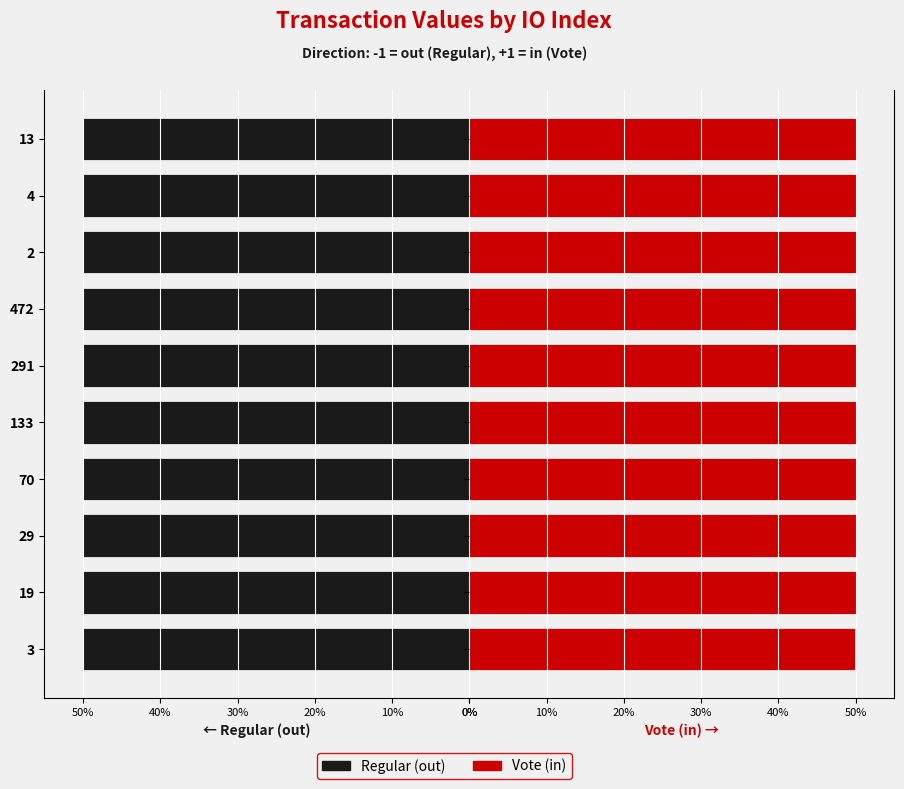

Reading left to right, transcribe all the data shown in this chart.

Regular (out): 50.0	50.0	50.0	50.0	50.0	50.0	50.0	50.0	50.0	50.0
Vote (in): 50.0	50.0	50.0	50.0	50.0	50.0	50.0	50.0	50.0	50.0